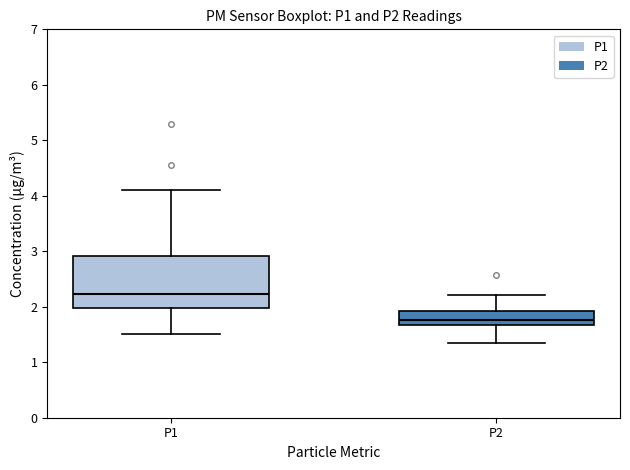

Which box is the tallest, from its lower edge to its upper edge?

P1